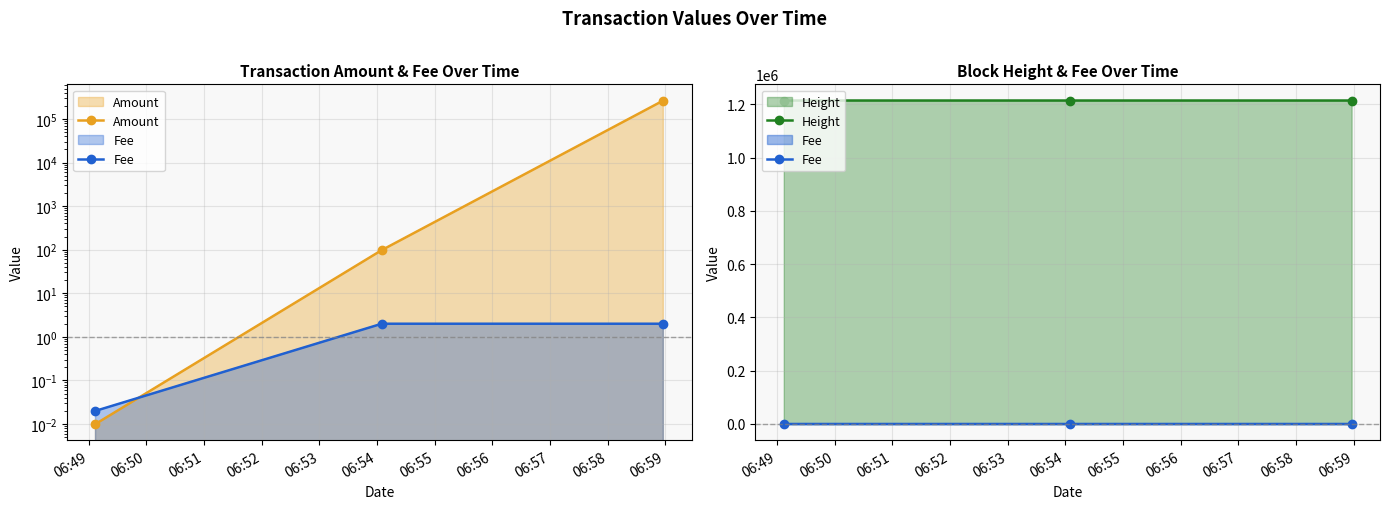

What is the difference between the Height values at 06:51 and 06:49?

2.0